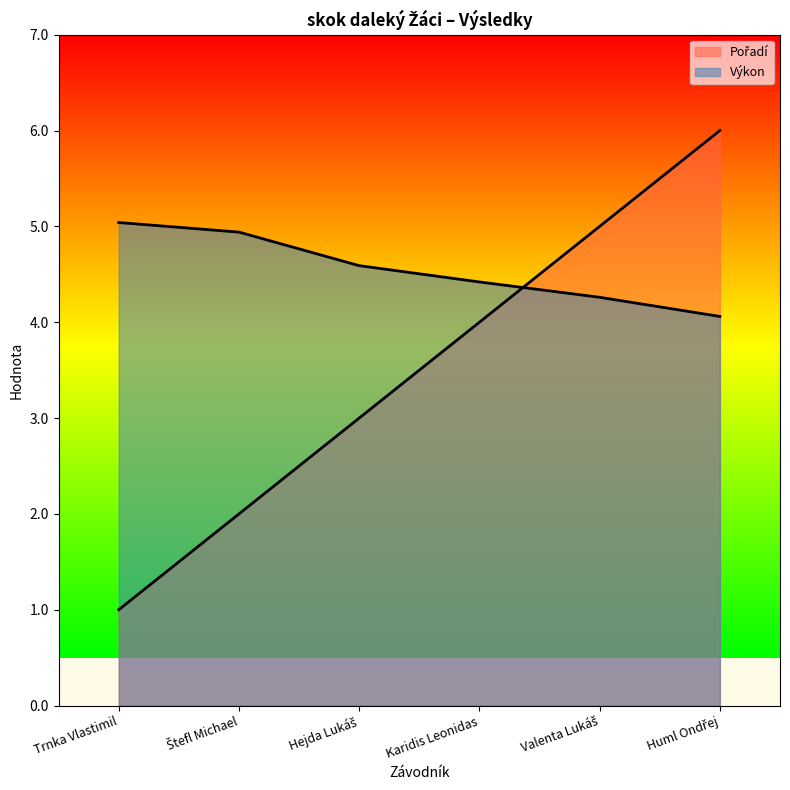

What position from the left is Trnka Vlastimil?

1